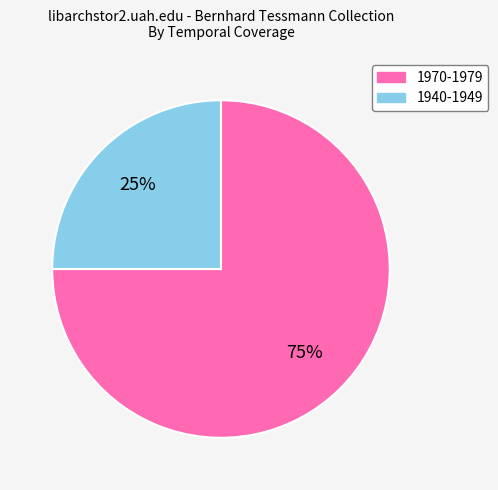

To the nearest percent, what percentage of the pie is 1970-1979?

75%